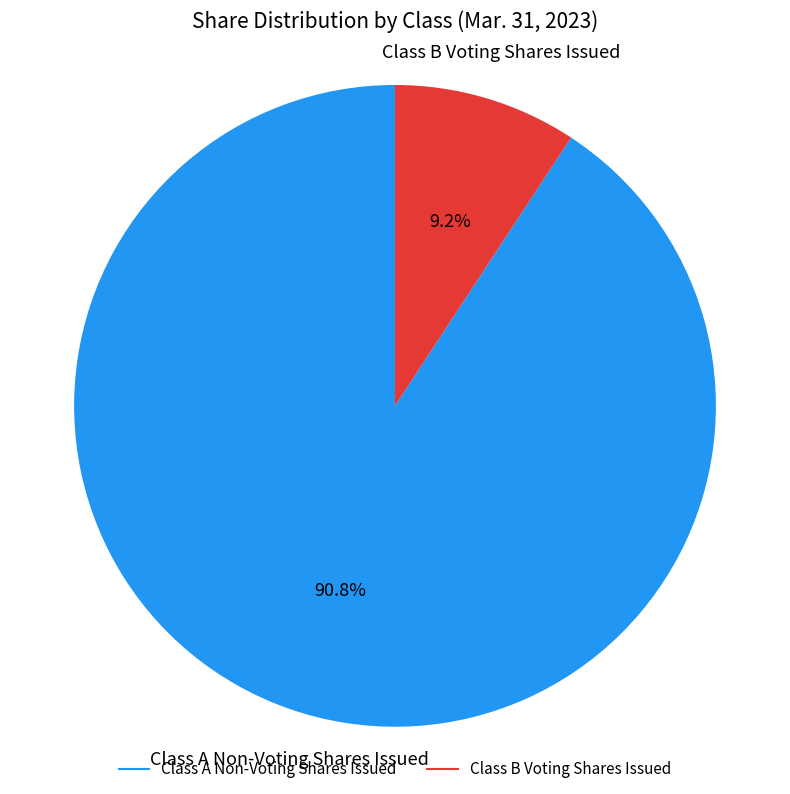

What percentage is NOT represented by Class A Non-Voting Shares Issued?

9.2%